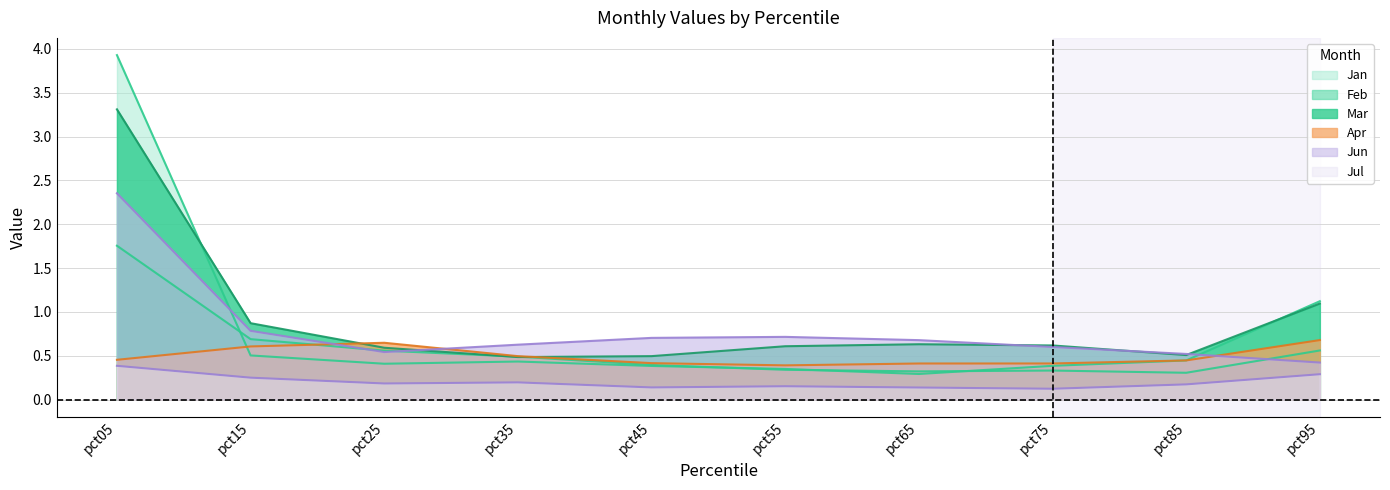

What is the sum of the Apr values at pct25 and pct95?

1.3